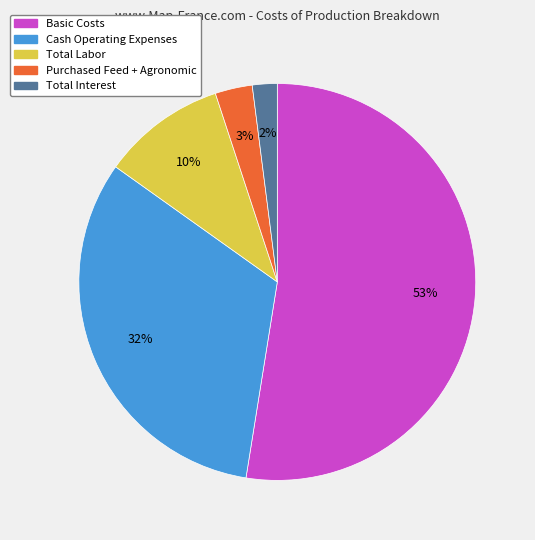

Rank the categories by value from highest to lowest.

Basic Costs, Cash Operating Expenses, Total Labor, Purchased Feed + Agronomic, Total Interest